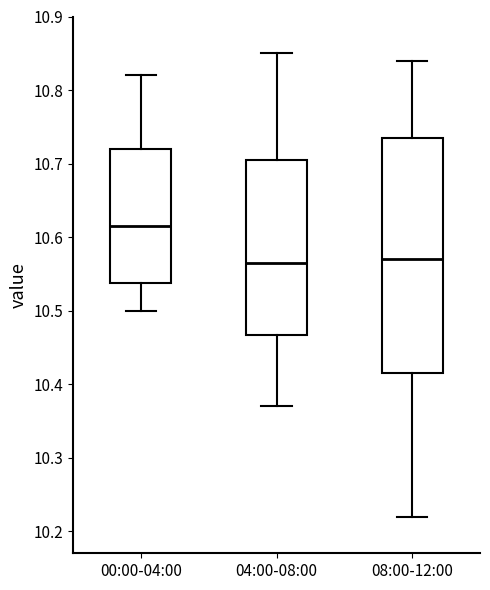

Reading left to right, transcribe this box plot: for each box, give where its median line is, the range the box spans, and where its two whiskers end, as read against the y-axis. The values are not printed on the chart, so give them approximately, as read against the axis.

00:00-04:00: median 10.62, box 10.54 to 10.72, whiskers 10.50 to 10.82
04:00-08:00: median 10.57, box 10.47 to 10.71, whiskers 10.37 to 10.85
08:00-12:00: median 10.57, box 10.42 to 10.74, whiskers 10.22 to 10.84